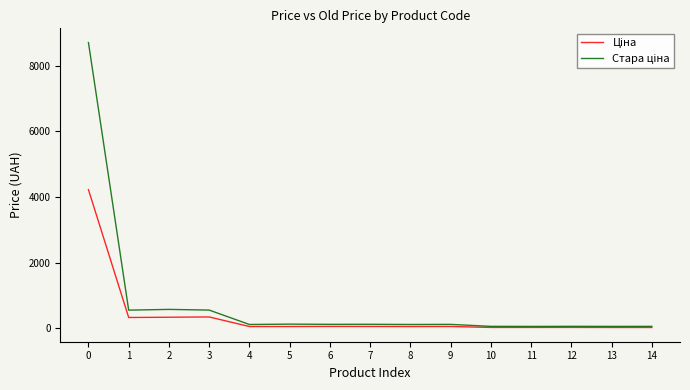

Does the chart have visible grid lines?

No